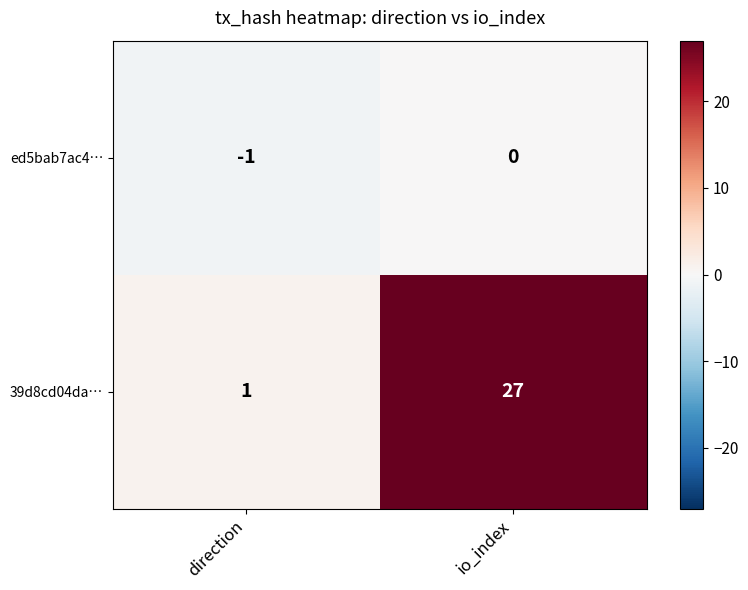

At which category does the chart reach its peak across all series?

io_index